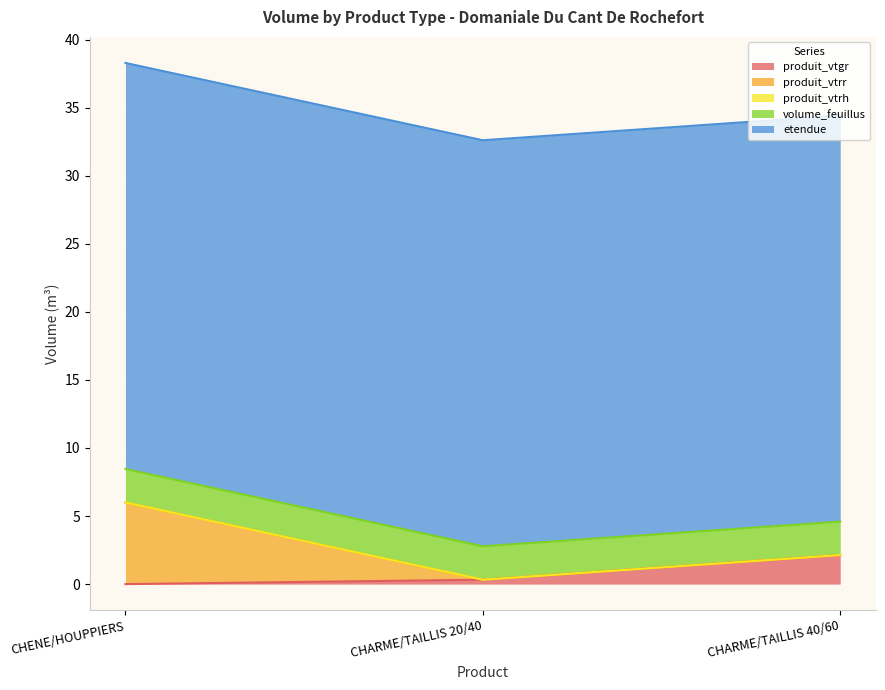

Which category has the lowest value across all series?

CHENE/HOUPPIERS